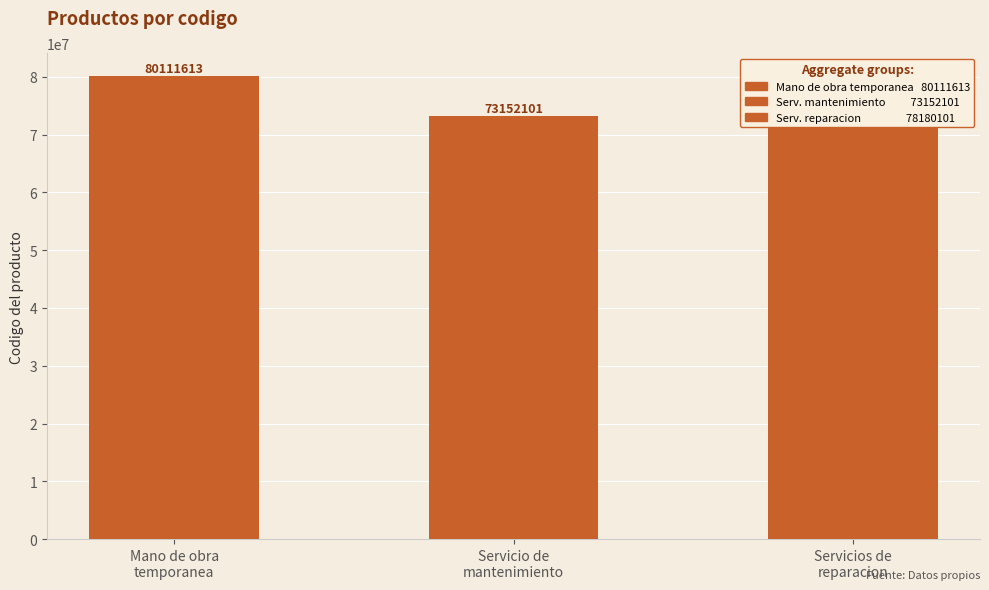

What is the label of the 2nd bar from the left?

Servicio de
mantenimiento